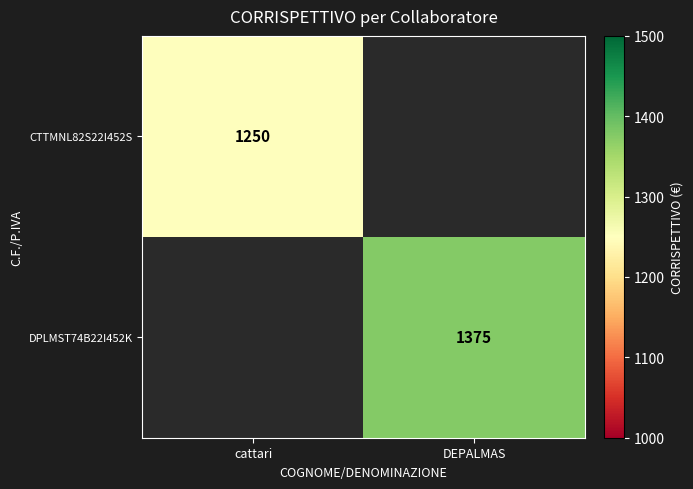

Is it true that CTTMNL82S22I452S equals 1250 at cattari?

True